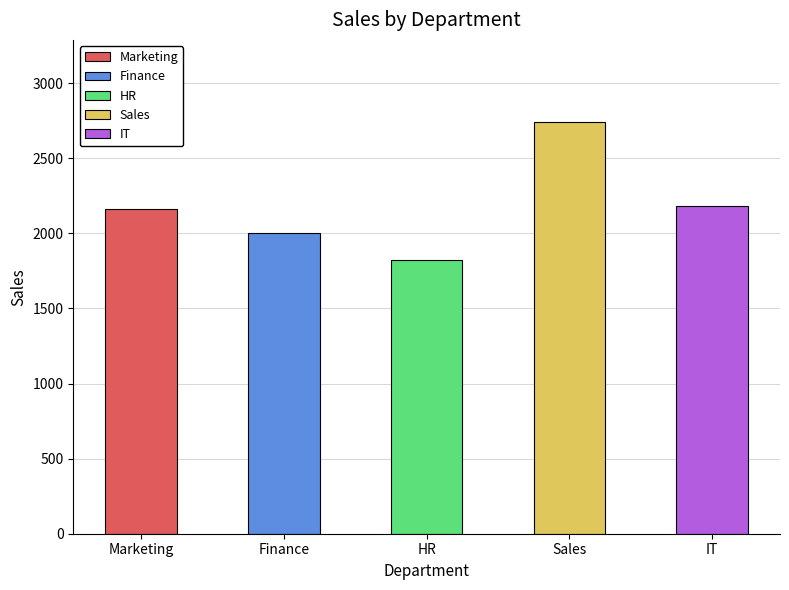

Between Marketing and Finance, which is larger?

Marketing